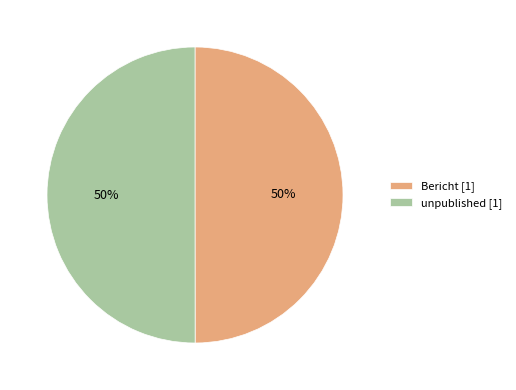

The unpublished slice represents 56% of the pie. True or false?

False